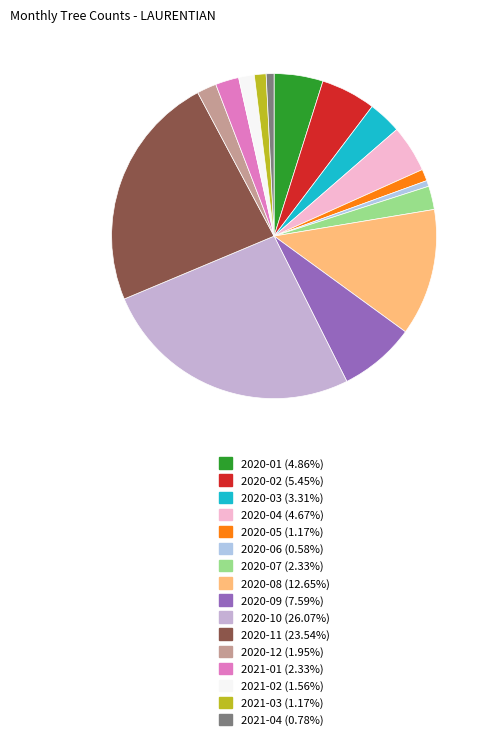

To the nearest percent, what is the difference between the 2020-10 and 2020-07 slice percentages?

24%